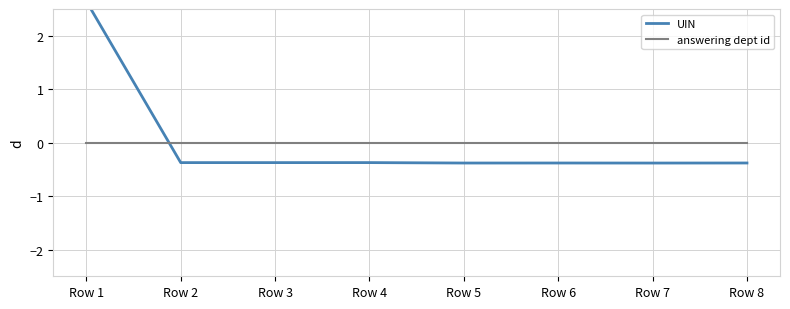

Where does the UIN series first go above 0?

Row 1